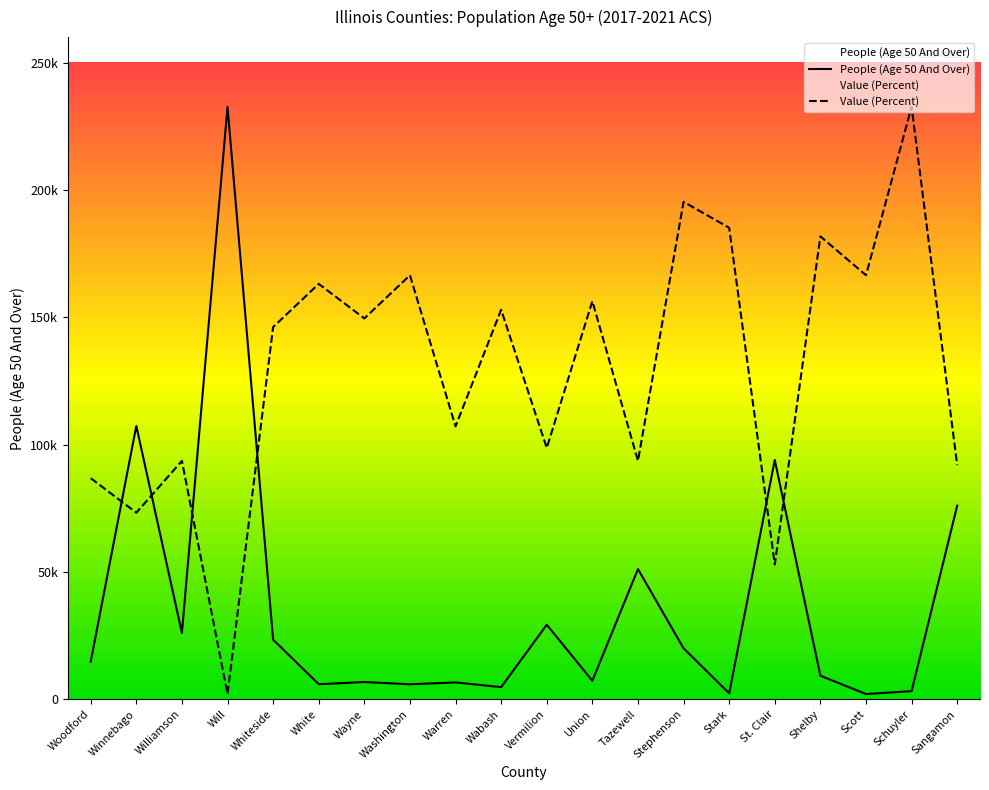

Which series has the largest range (max minus min)?

People (Age 50 And Over)